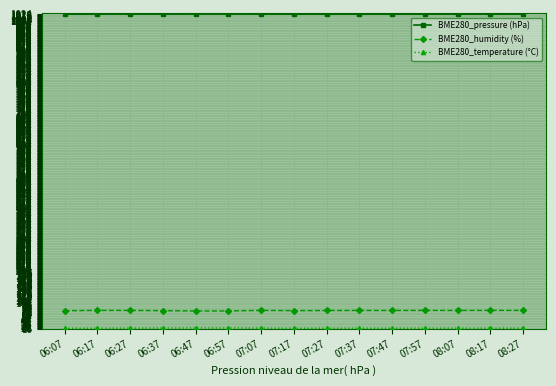

What is the greatest value displayed?

1023.5